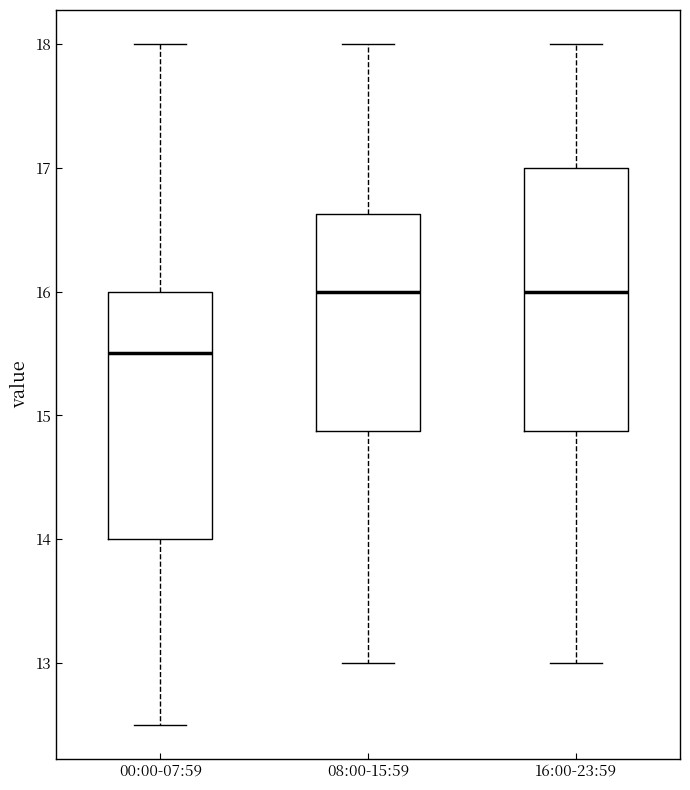

Reading left to right, read every box against the y-axis: the position of its median line, the range the box covers, and the ends of its whiskers. The values are not printed on the chart, so give them approximately, as read against the axis.

00:00-07:59: median 15.5, box 14.0 to 16.0, whiskers 12.5 to 18.0
08:00-15:59: median 16.0, box 14.9 to 16.6, whiskers 13.0 to 18.0
16:00-23:59: median 16.0, box 14.9 to 17.0, whiskers 13.0 to 18.0